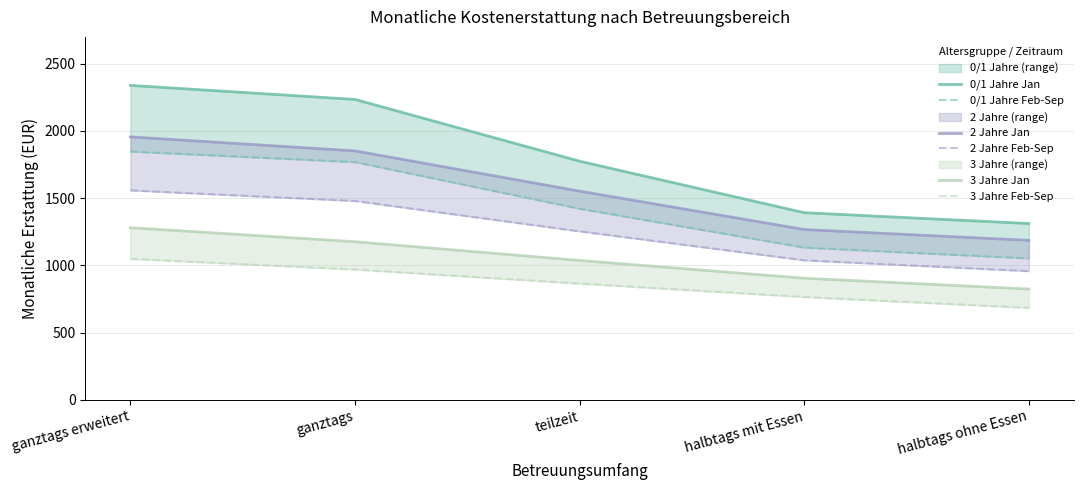

Count the number of categories in the chart.

5